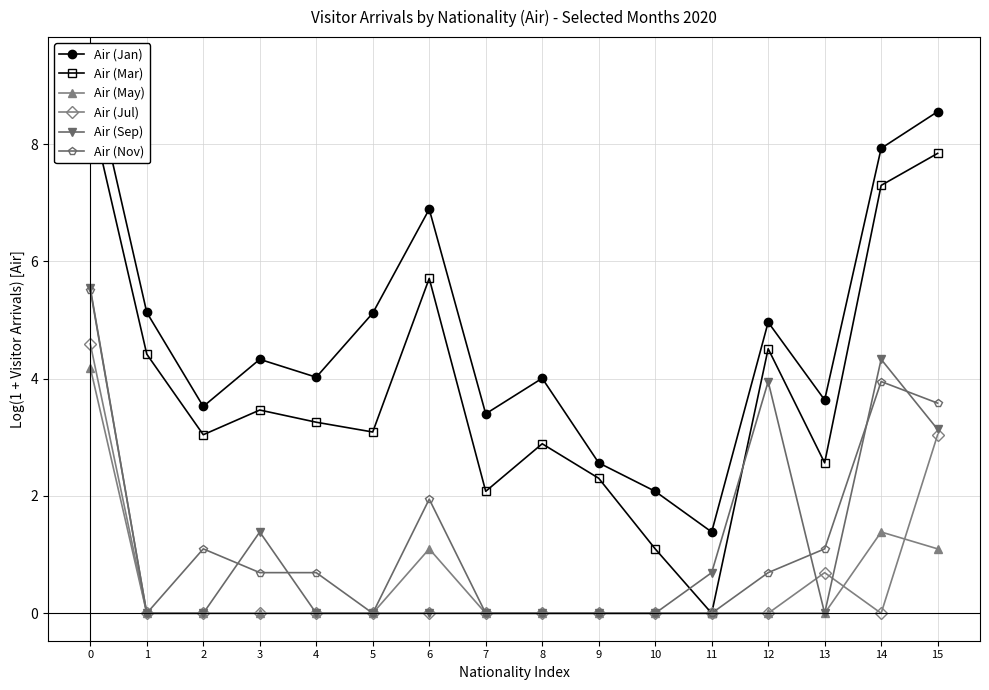

What is the sum of all Air (Jan) values?

76.9